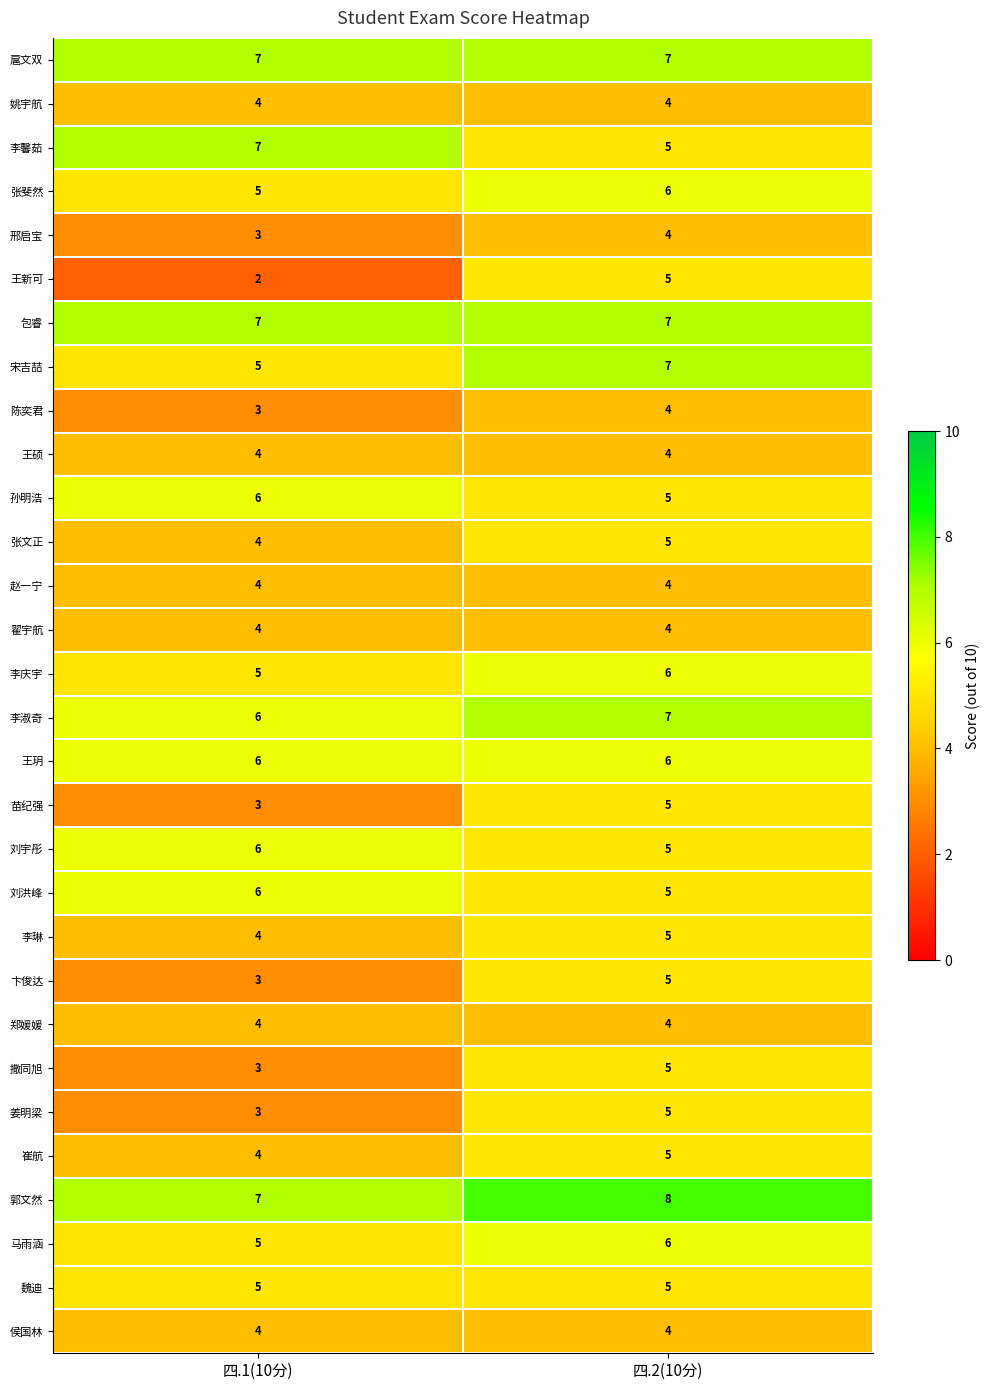

At how many categories does at least one series exceed 4?

2